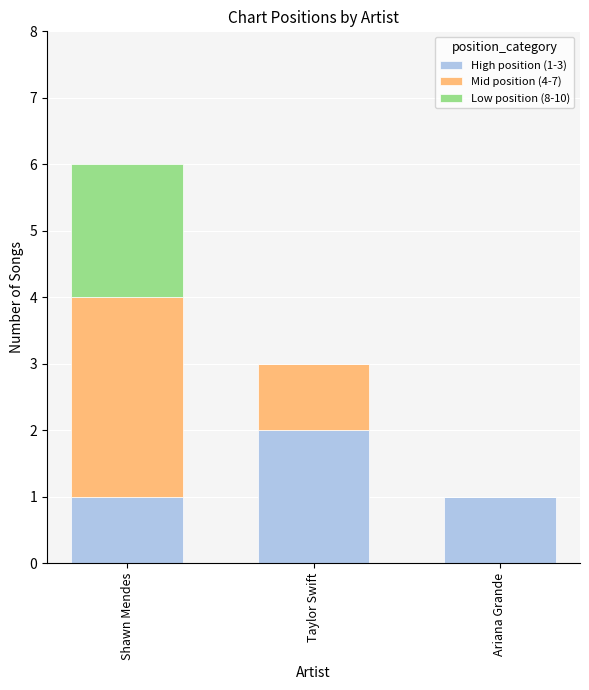

What is the total value across all series at Shawn Mendes?

6